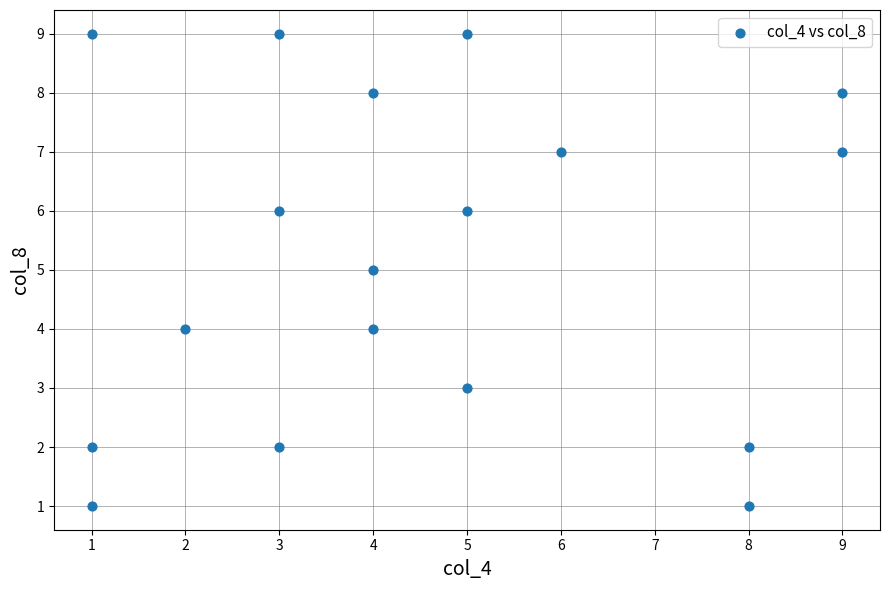

What is the range of X values (max minus min)?

8